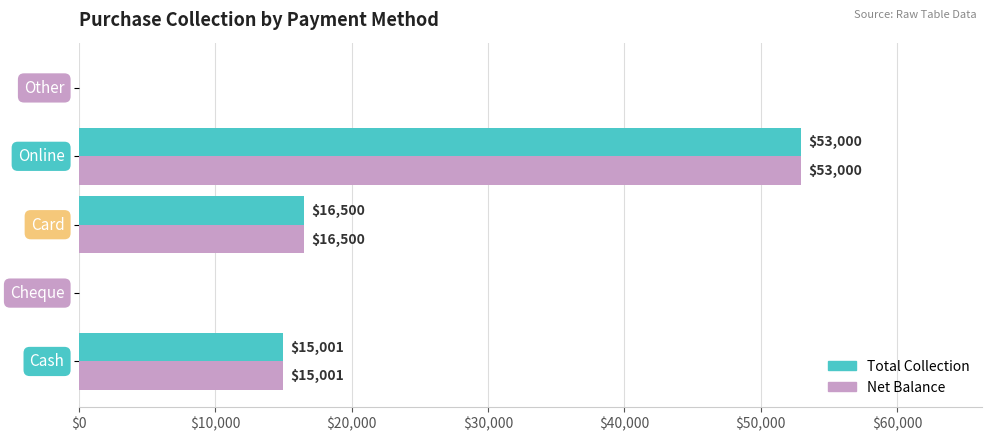

What is the maximum value for Total Collection?

53000